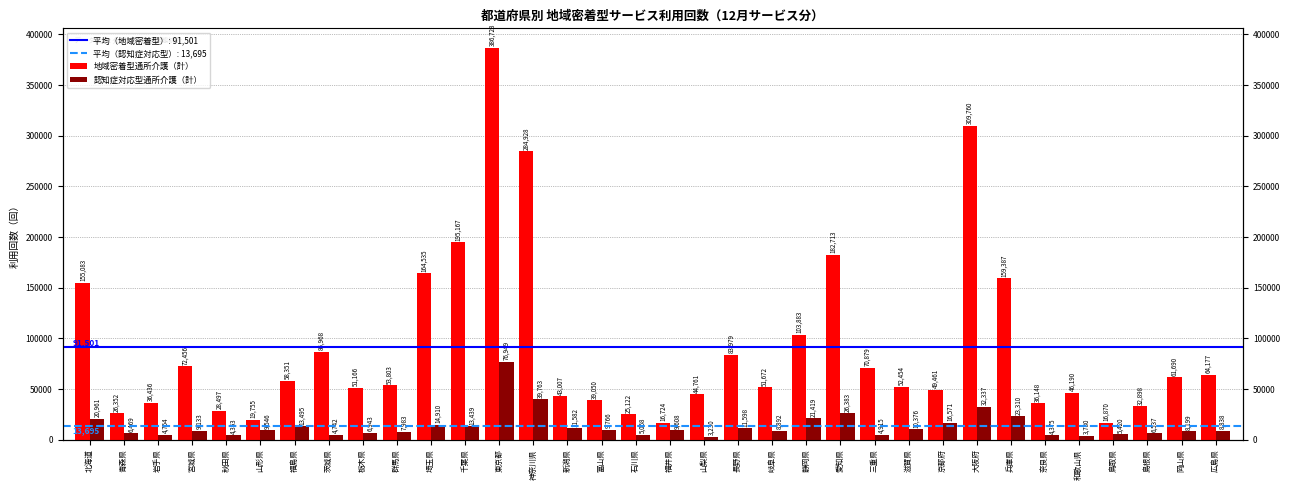

Count the number of data series in this chart.

2